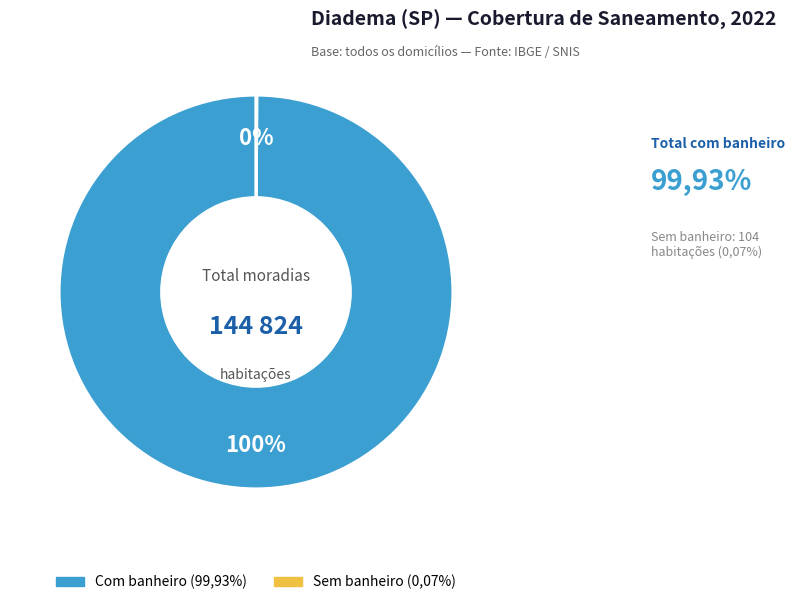

Is there any slice that represents more than half of the pie?

Yes